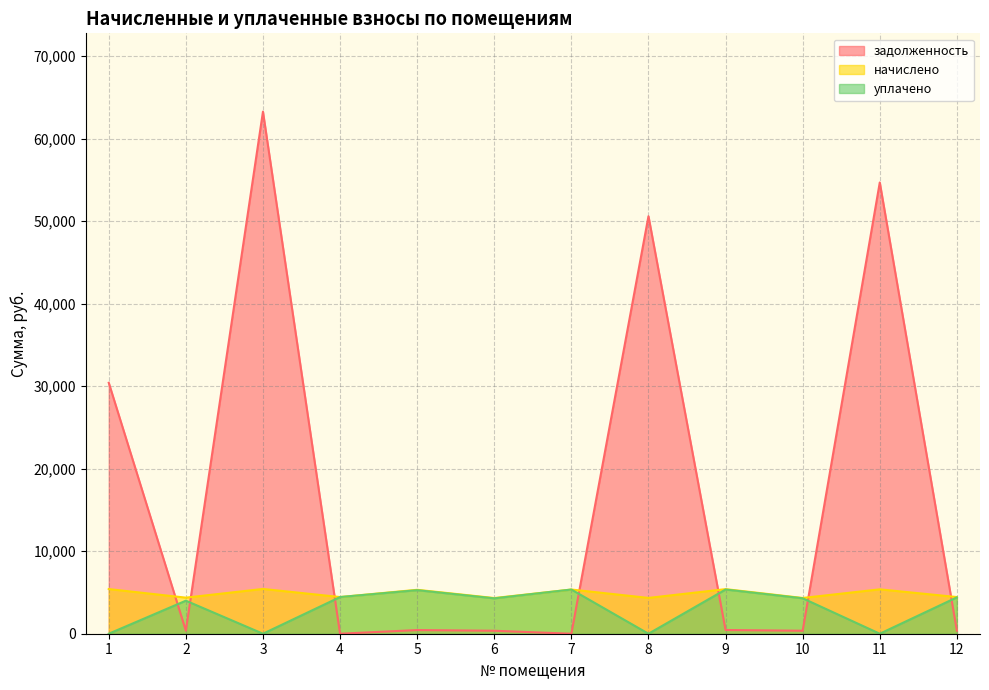

Where does the уплачено series first go above 4294?

4